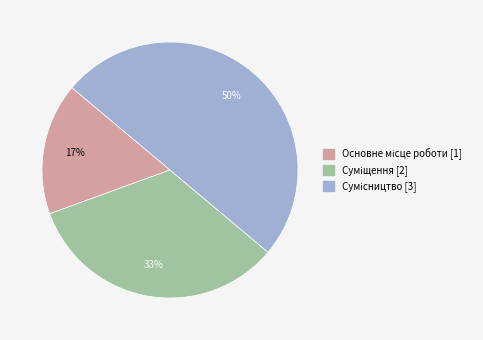

To the nearest percent, what is the average slice percentage?

33%